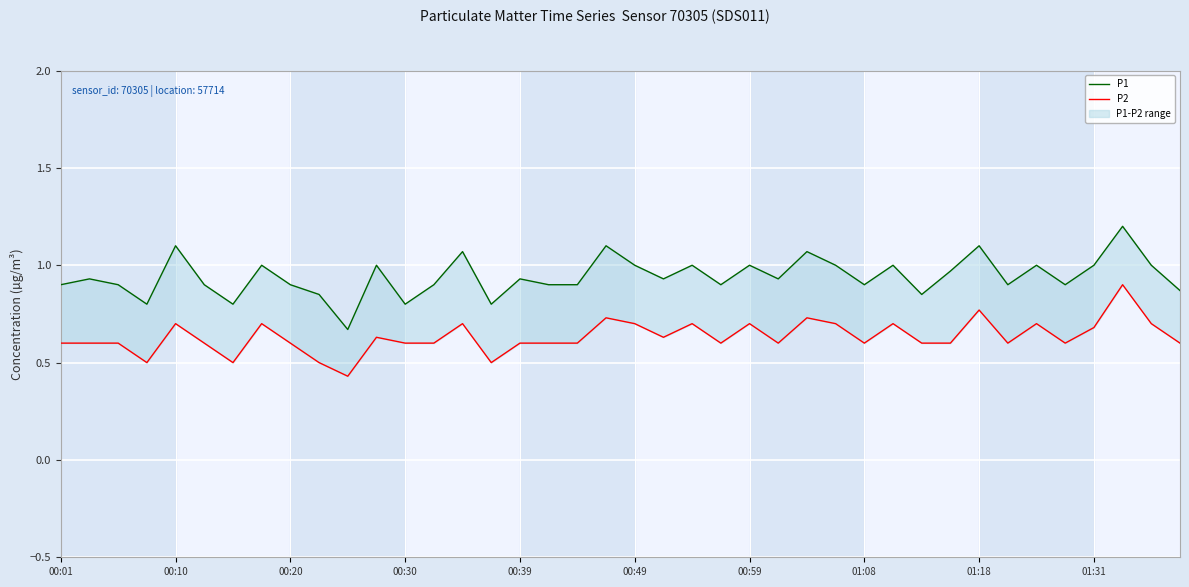

Which series changed the most between 29 and 31?

P2